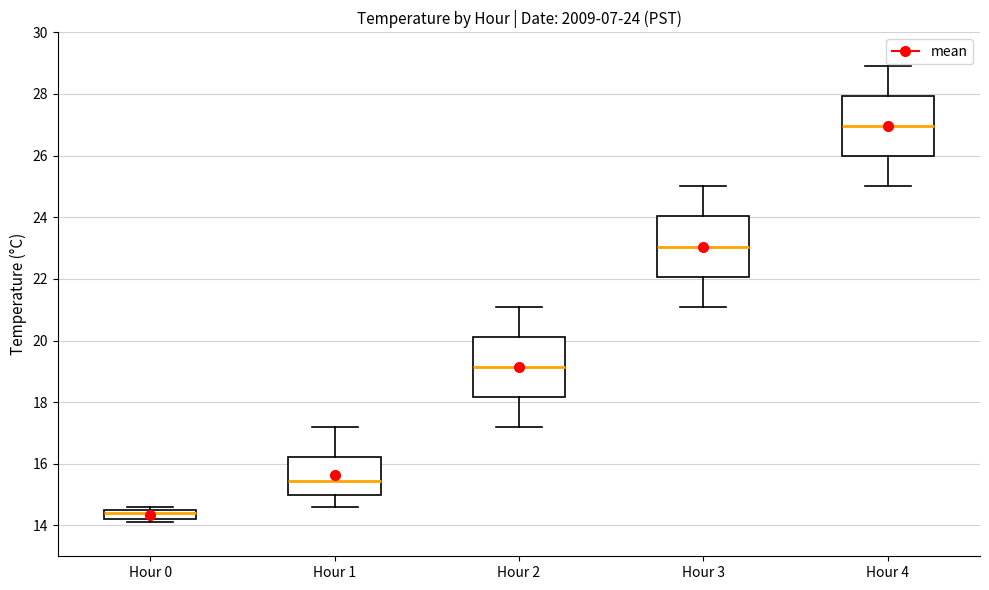

Which box's median line is the highest?

Hour 4